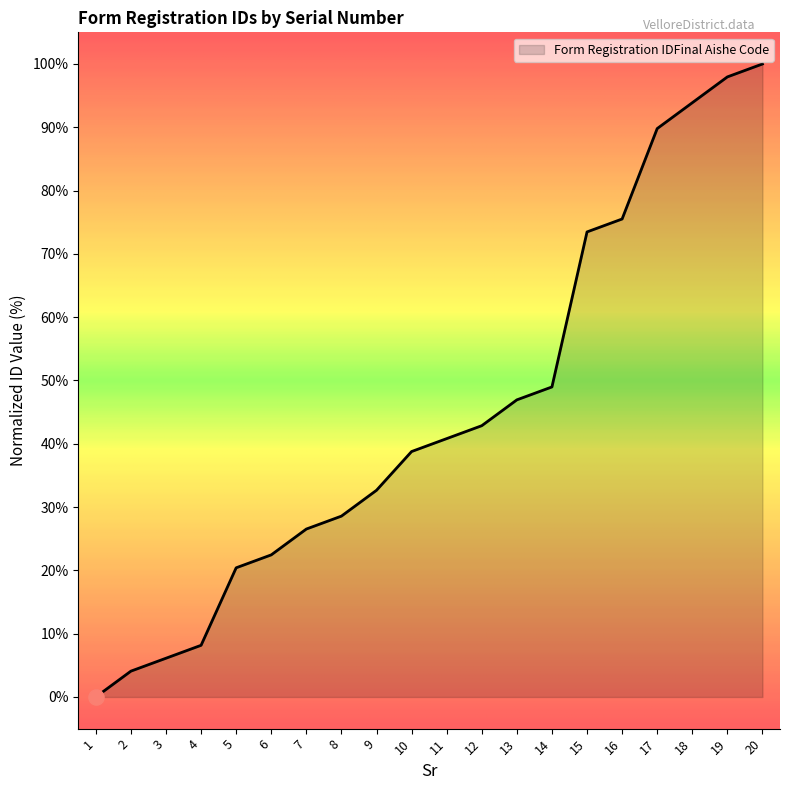

What is the ratio of the value at 14 to the value at 12?

1.1